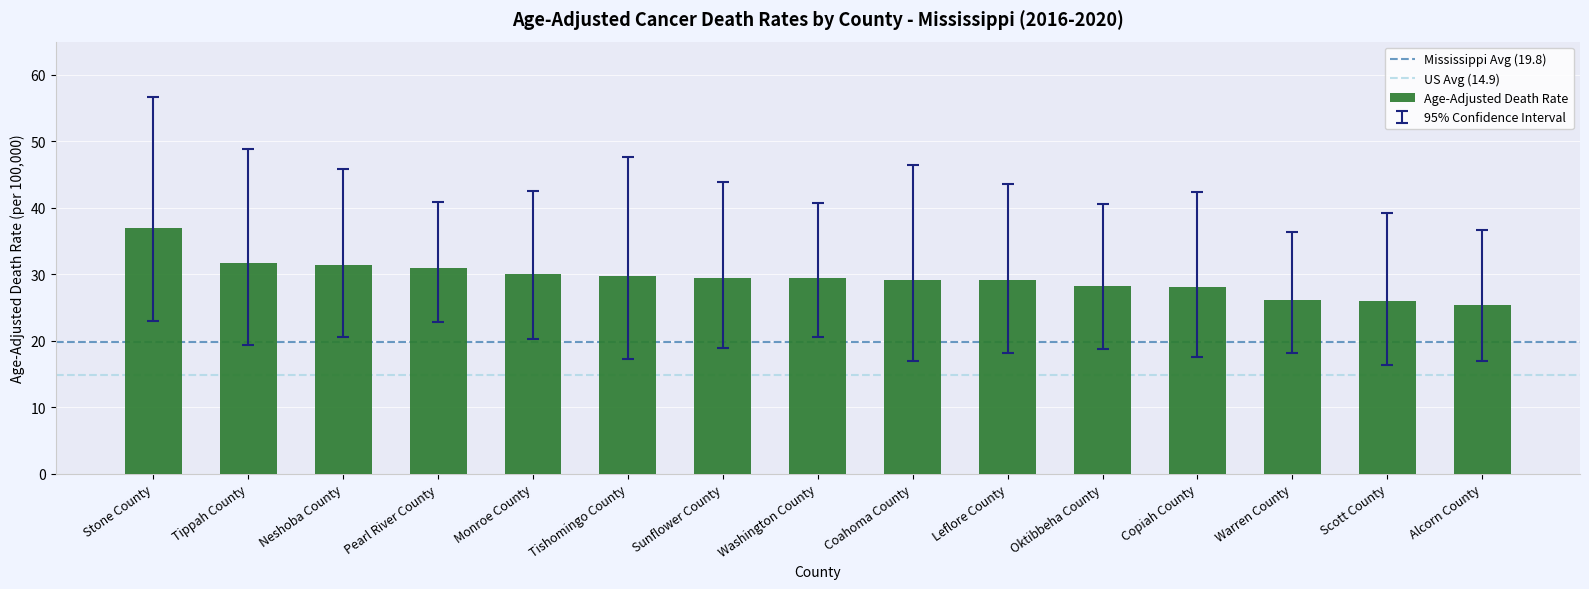

The chart shows a value of 6.6 at Leflore County. True or false?

False